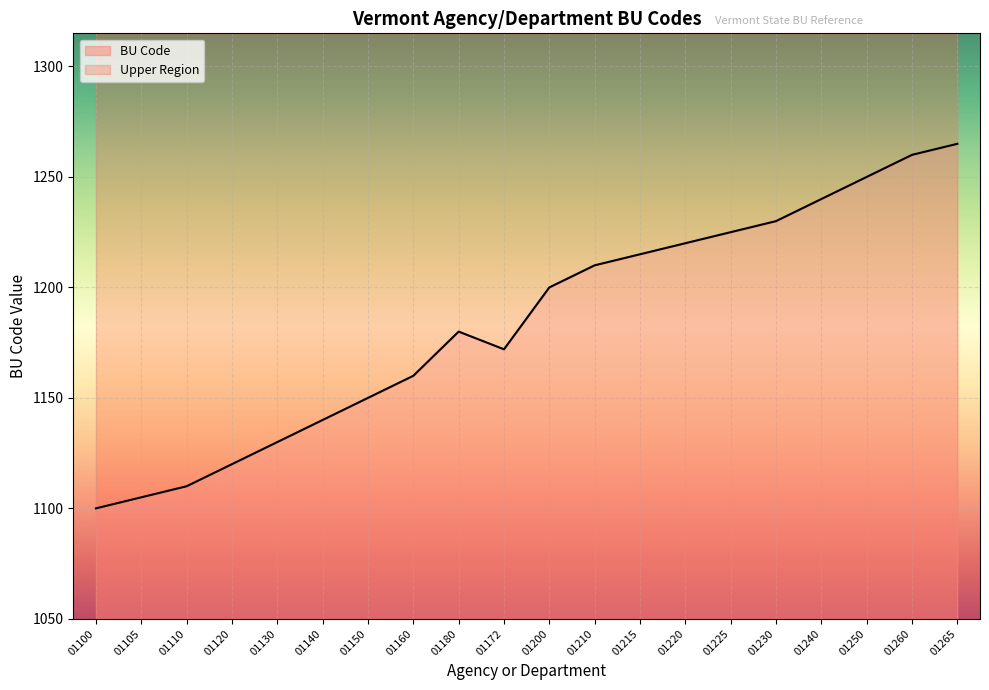

How many interior local valleys (lower than both neighbors) does the data have?

1